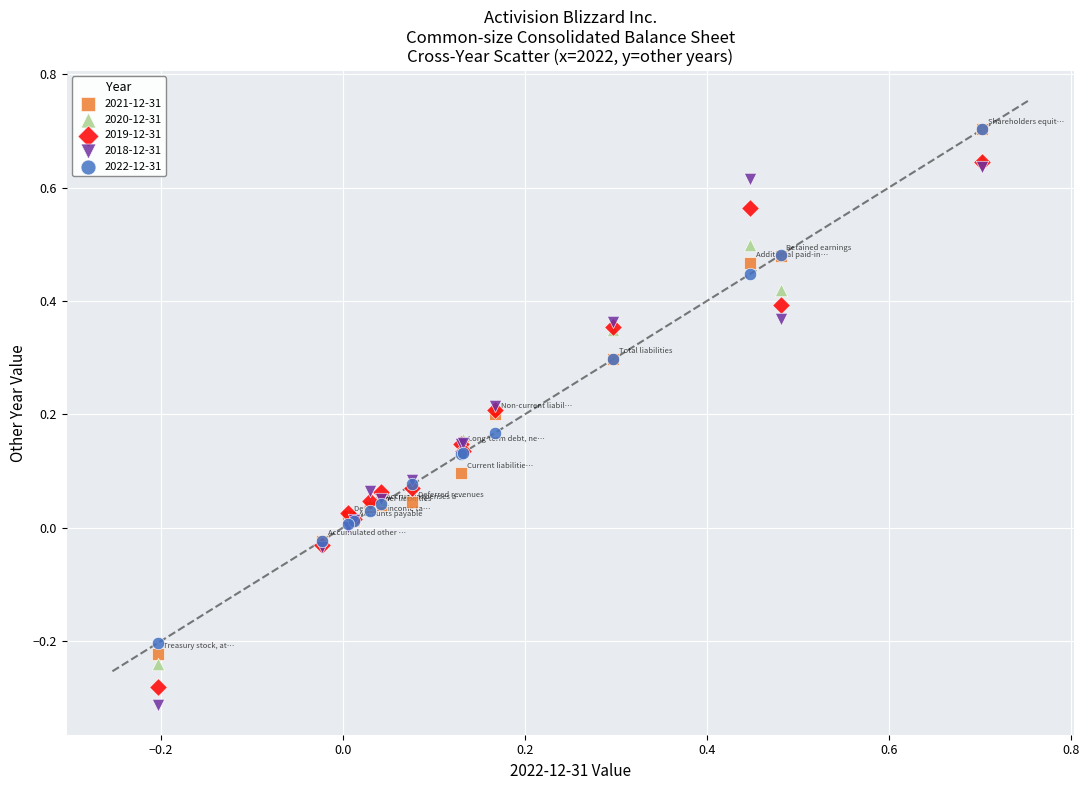

What are all the series names shown in the legend?

2021-12-31, 2020-12-31, 2019-12-31, 2018-12-31, 2022-12-31